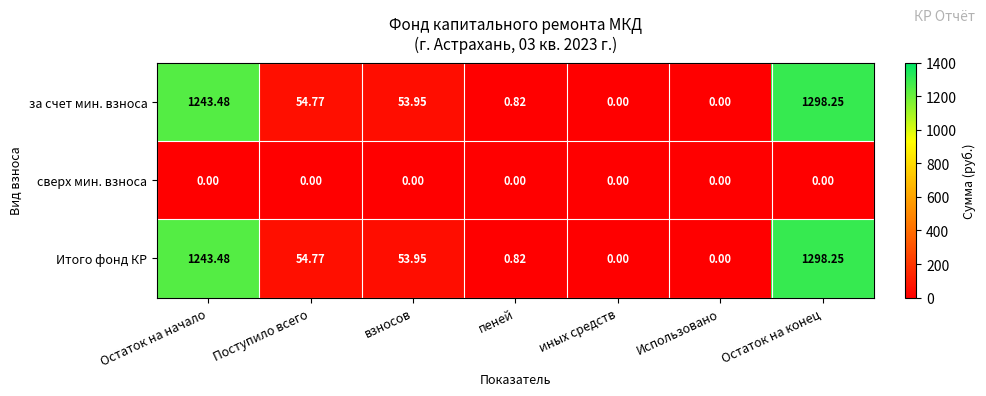

At which label is за счет мин. взноса closest to 649?

Поступило всего